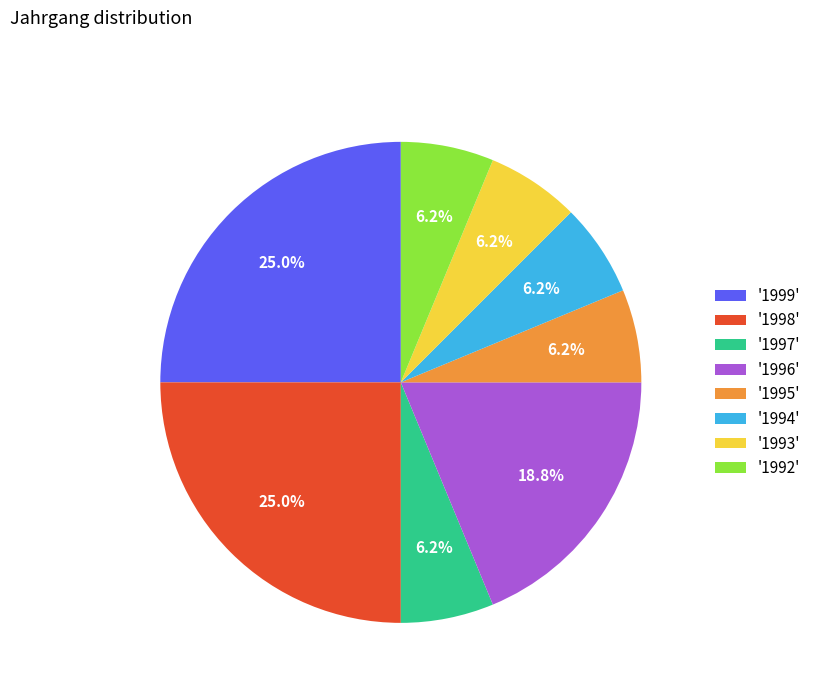

Does '1996' account for over 50% of the chart?

No